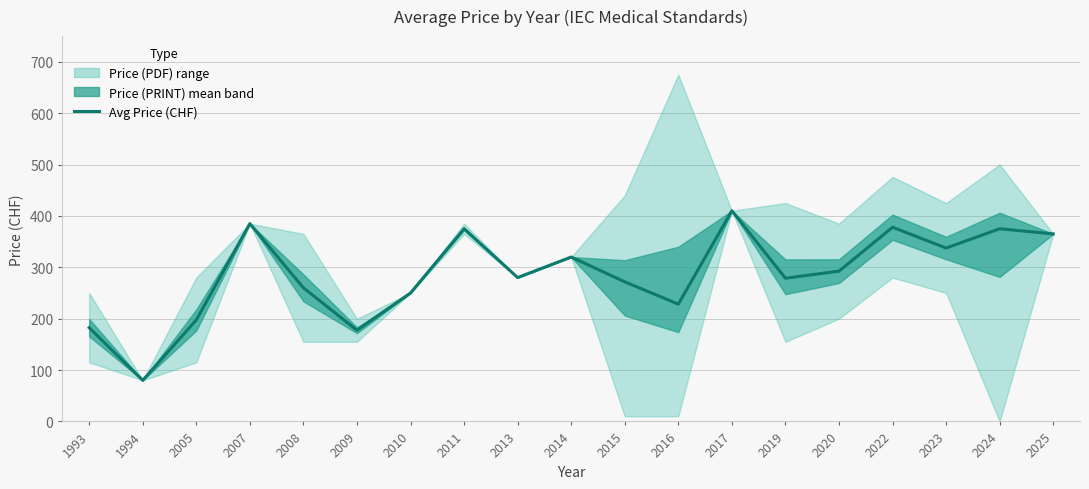

What is the maximum value shown in the chart?

410.0